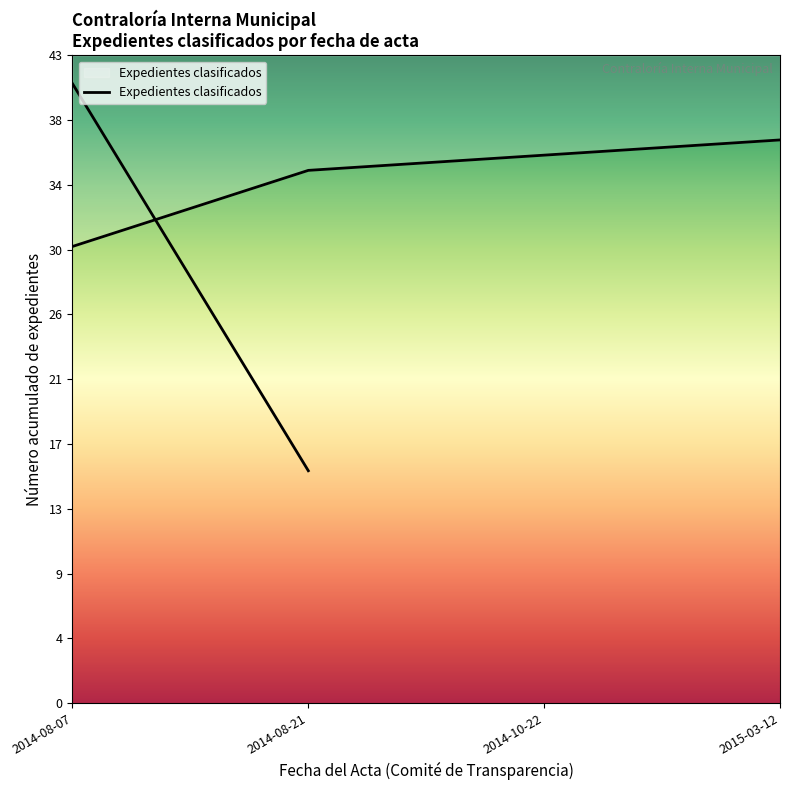

How many data points are less than 36?

2